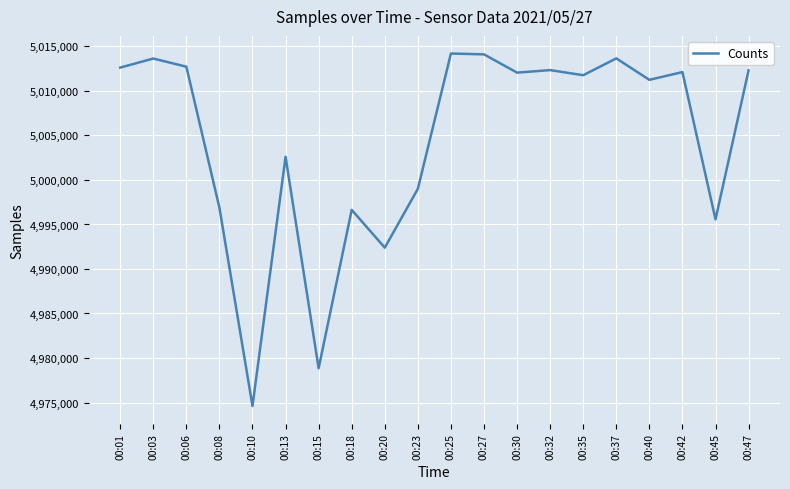

Is it true that the value at 00:25 is 5014205?

True